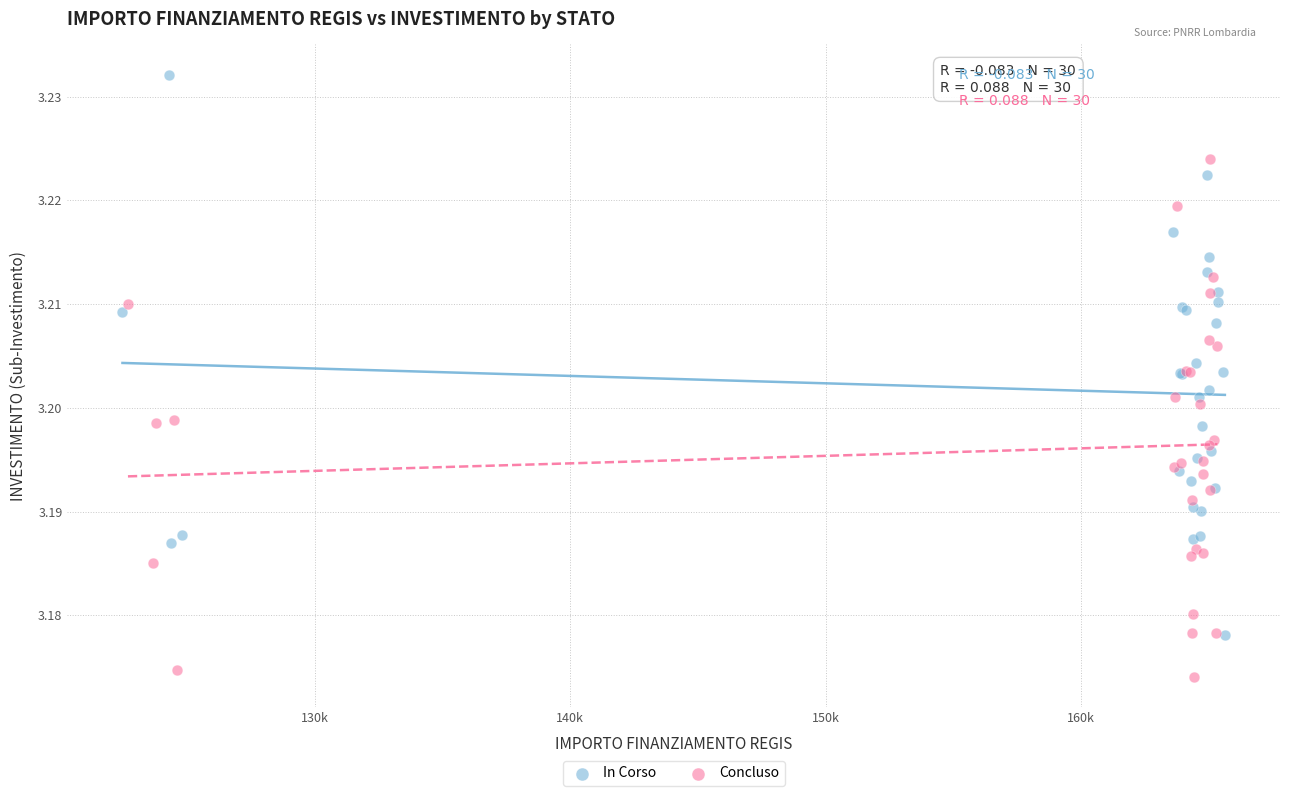

Which series reaches the maximum Y coordinate?

In Corso